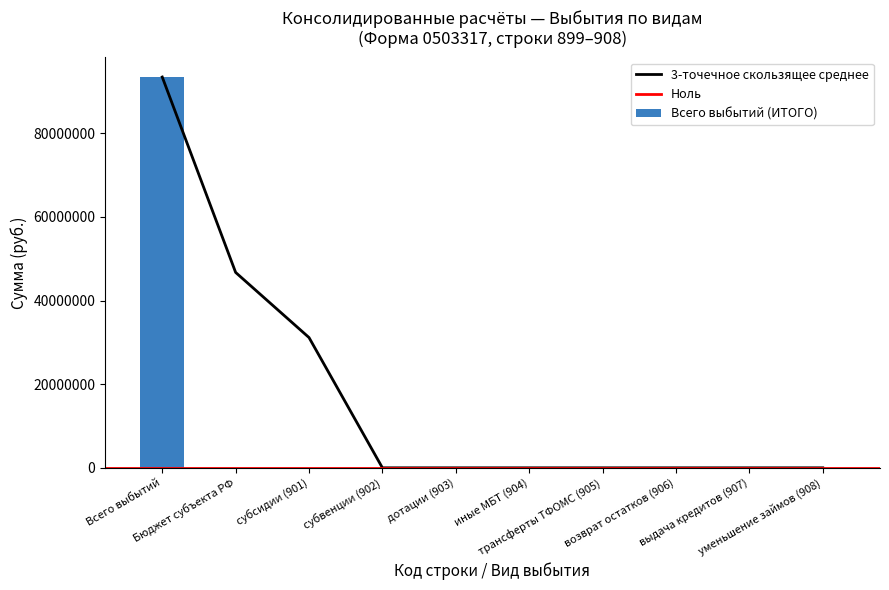

The value at трансферты ТФОМС (905) is 32292714.0. True or false?

False